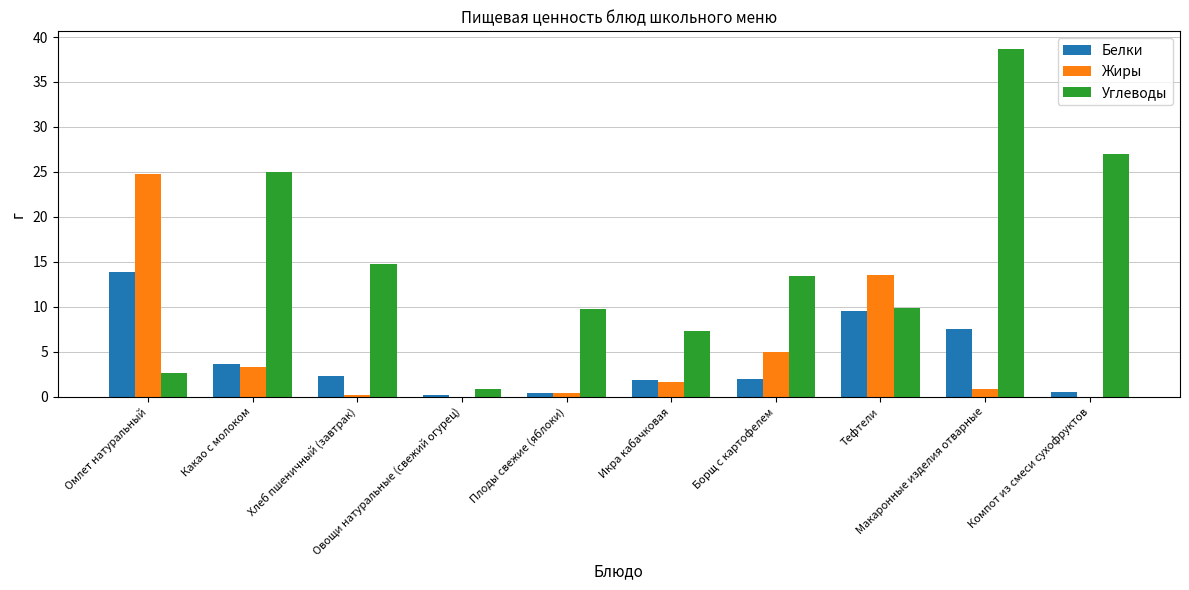

What is the sum of all Белки values?

41.8